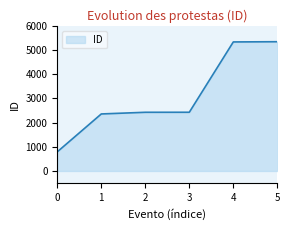

What is the maximum value shown in the chart?

5343